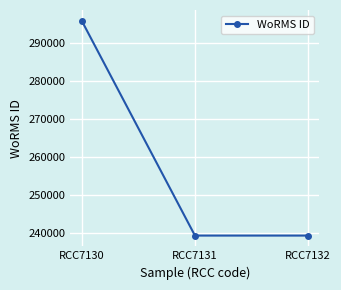

What is the change in value from RCC7130 to RCC7132?

-56663